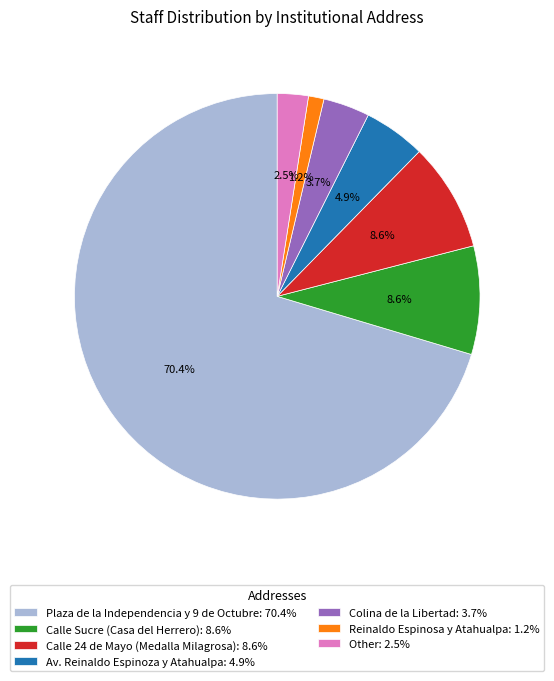

What percentage is NOT represented by Reinaldo Espinosa y Atahualpa: 1.2%?

98.8%